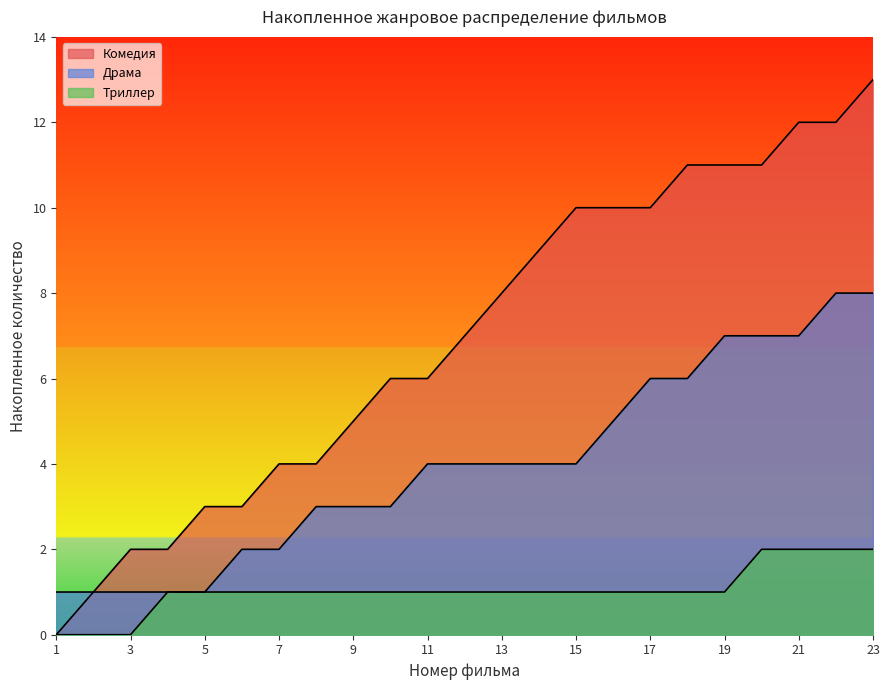

Count the Драма values in the range 4 to 10.

7